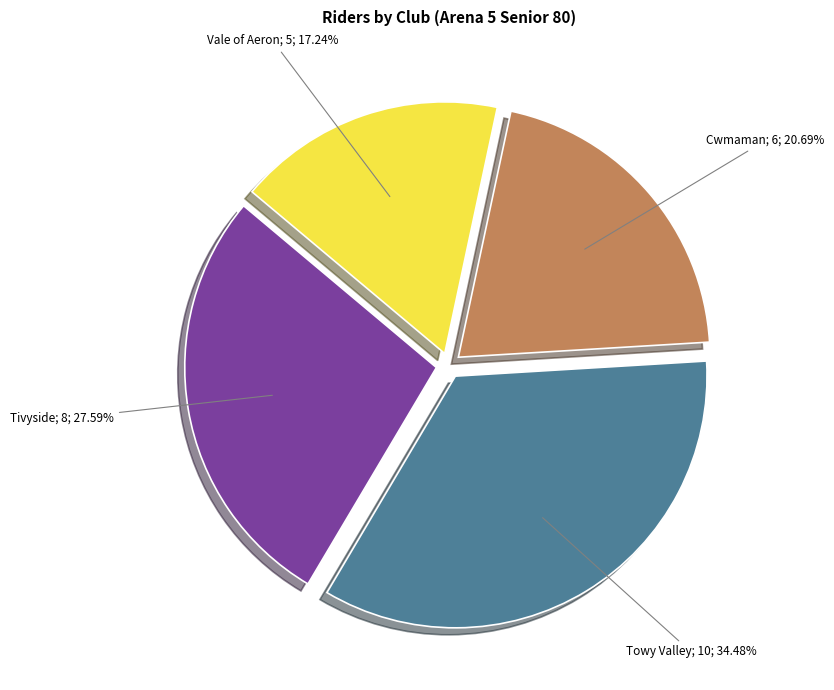

Is there a majority slice in this chart?

No